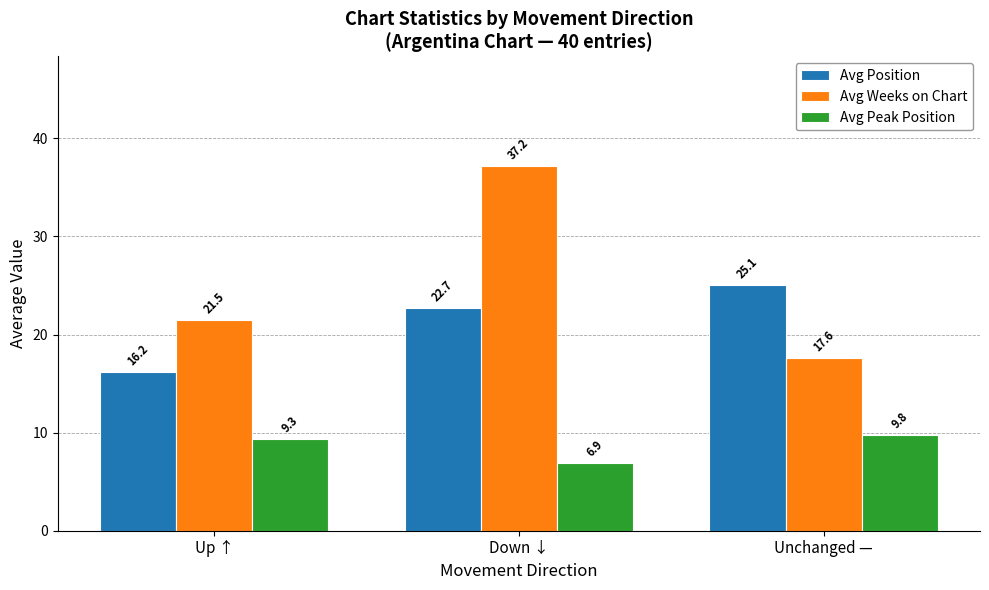

How many bars are there in total?

9